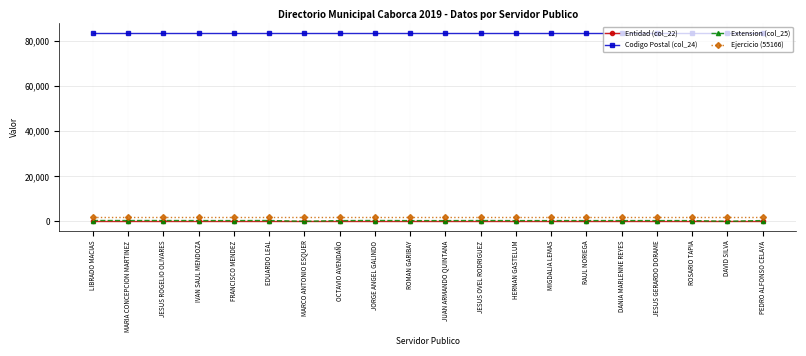

What are all the series names shown in the legend?

Entidad (col_22), Codigo Postal (col_24), Extension (col_25), Ejercicio (55166)